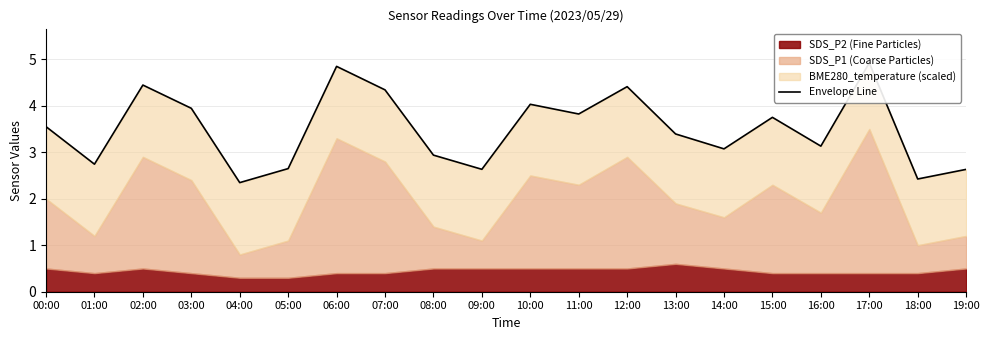

Where does the data first go above 3?

00:00